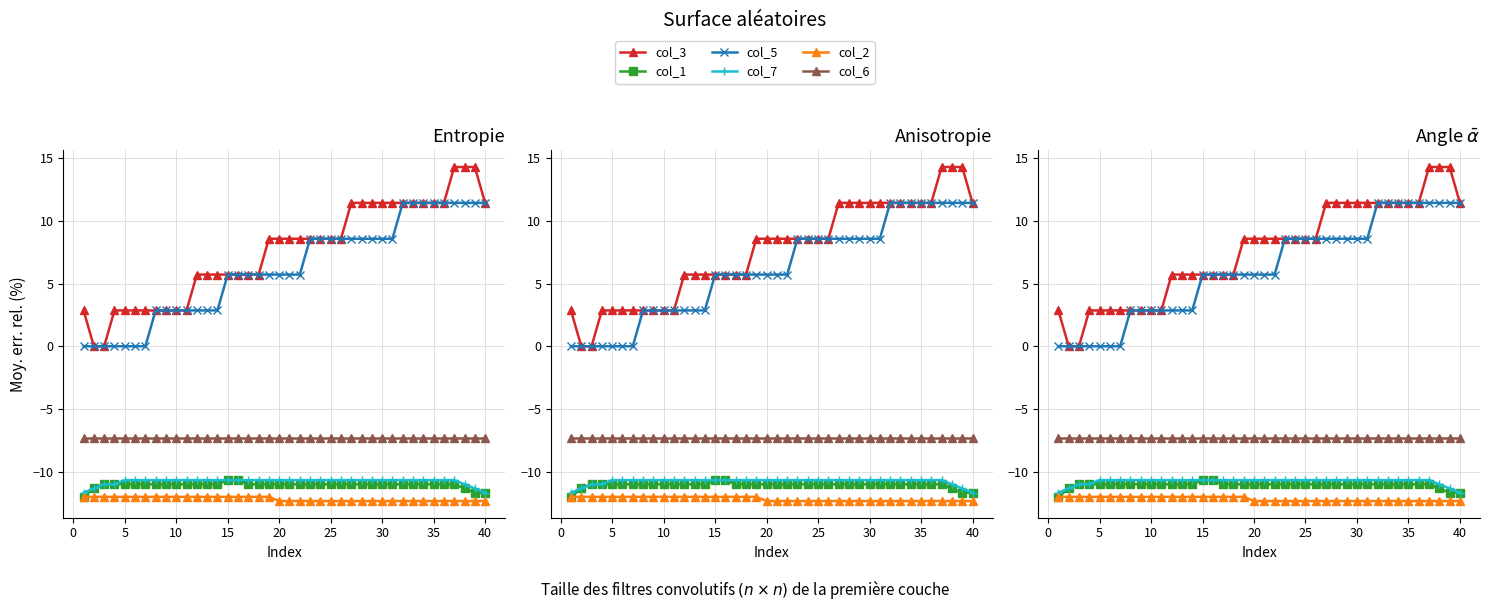

Between 15 and 24, which series saw the biggest shift?

col_3